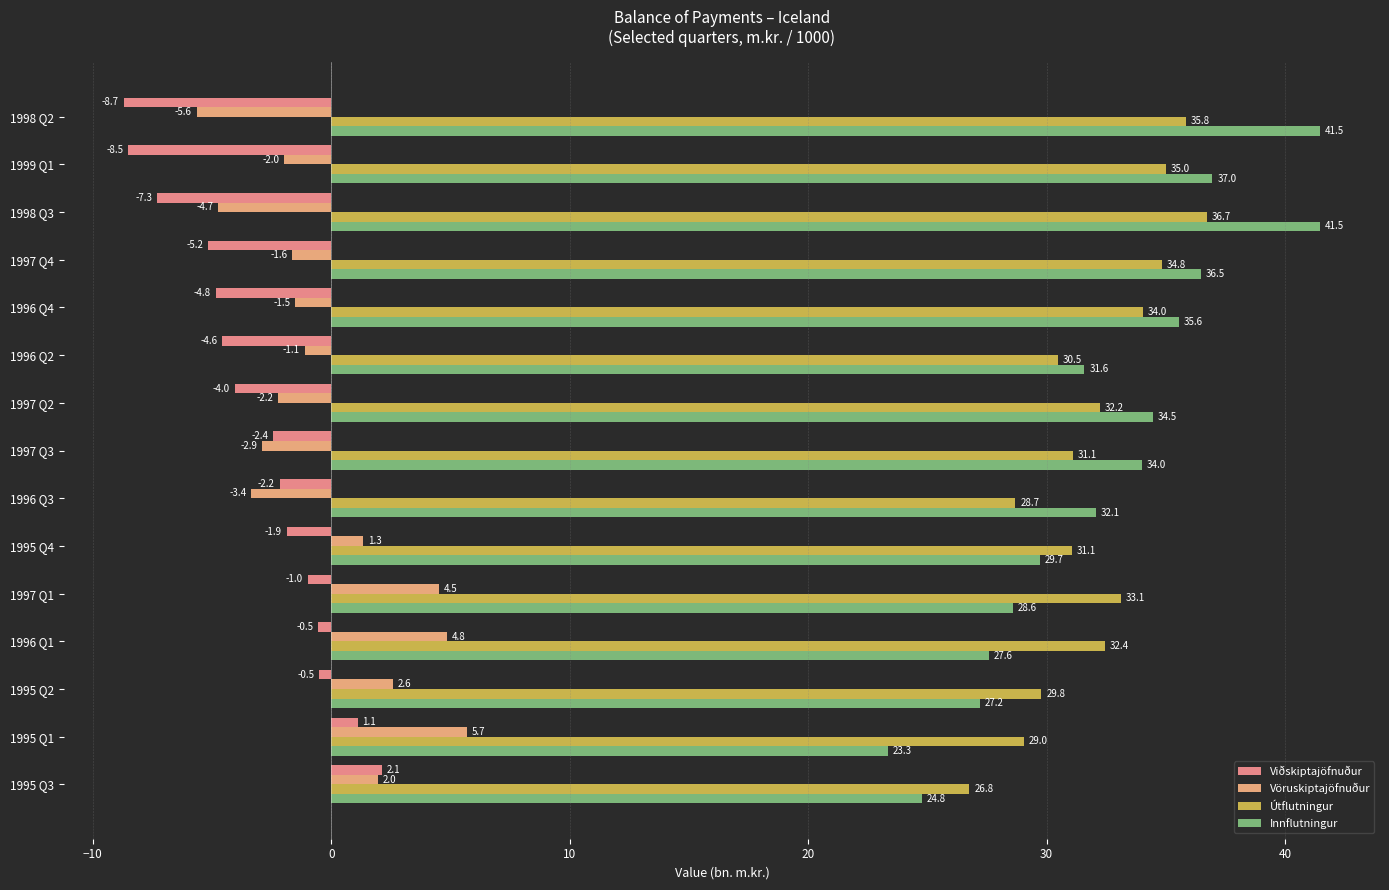

What is the maximum value for Viðskiptajöfnuður?

2.1